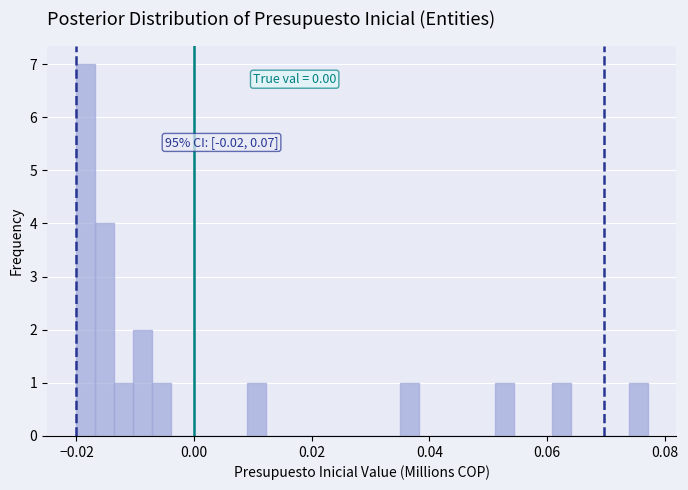

Around what value on the x-axis is the tallest bar? Give the approximate position of its centre, as read against the axis.

-0.018